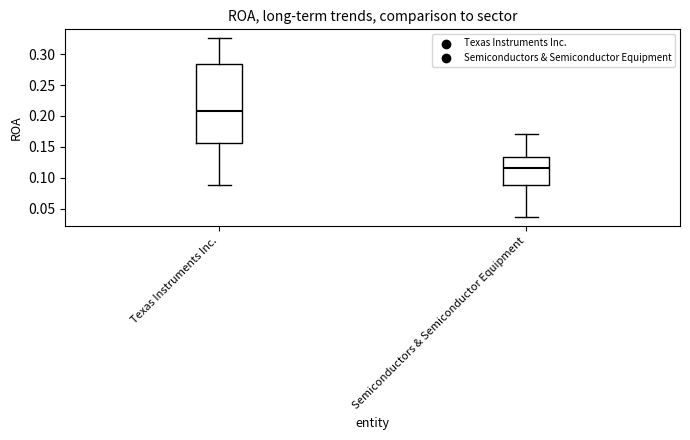

Where is the lower edge of the box for Semiconductors & Semiconductor Equipment on the y-axis? The values are not printed on the chart, so give them approximately, as read against the axis.

0.090